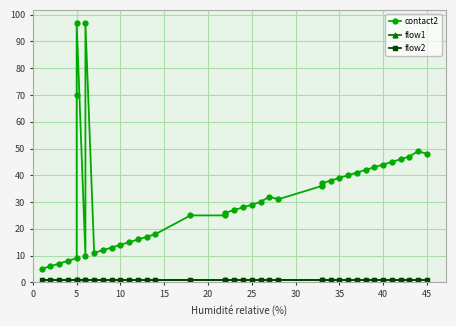

True or false: flow2 and flow1 cross at least once.

False